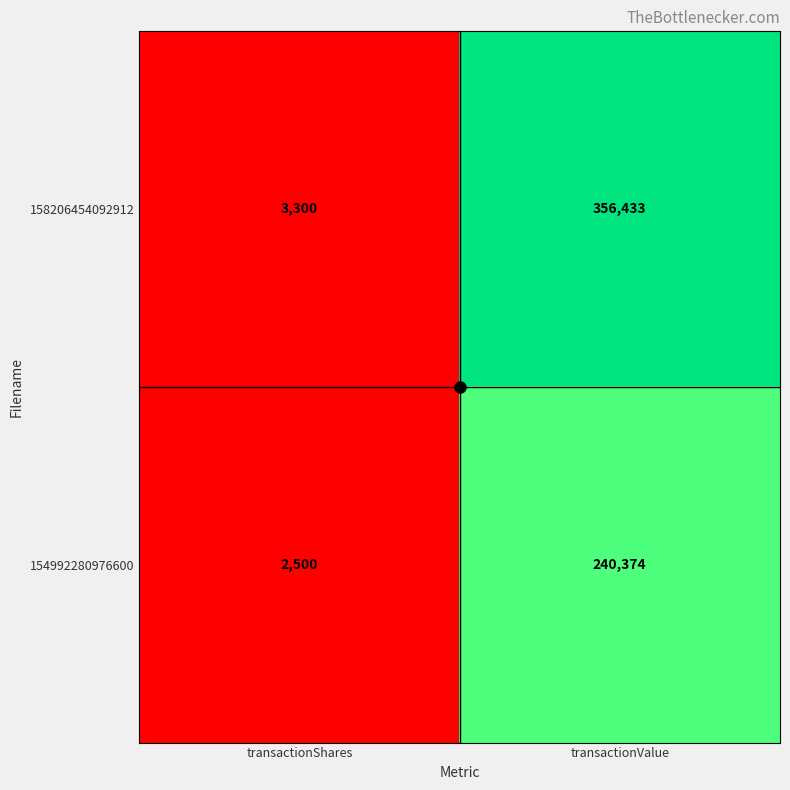

What is the sum of all 154992280976600 values?

242874